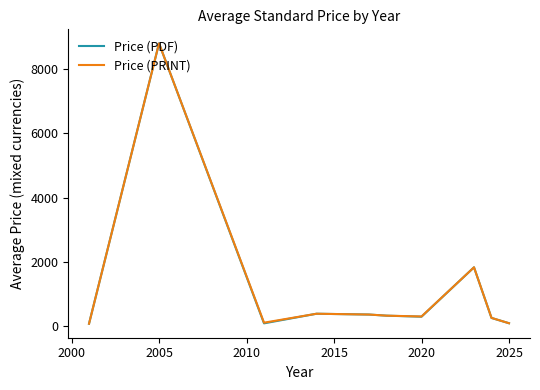

What is the maximum value for Price (PDF)?

8800.0